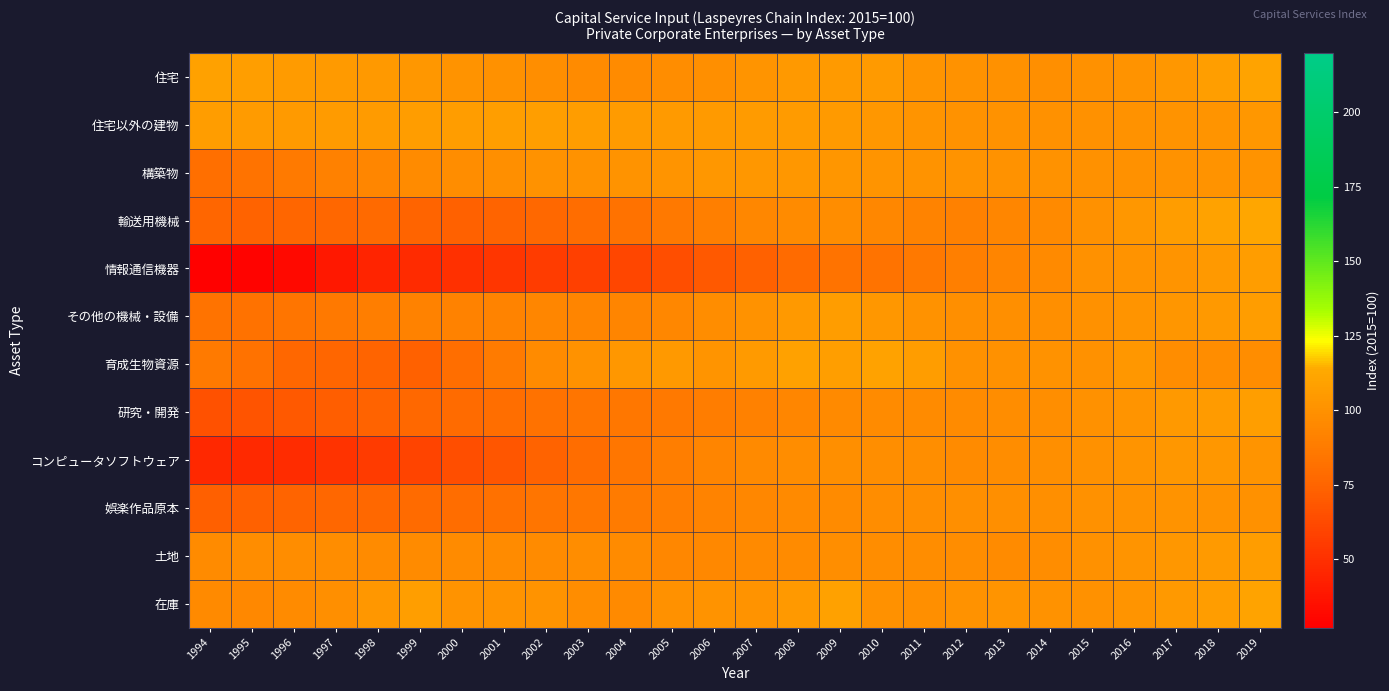

How many series are shown in this chart?

12